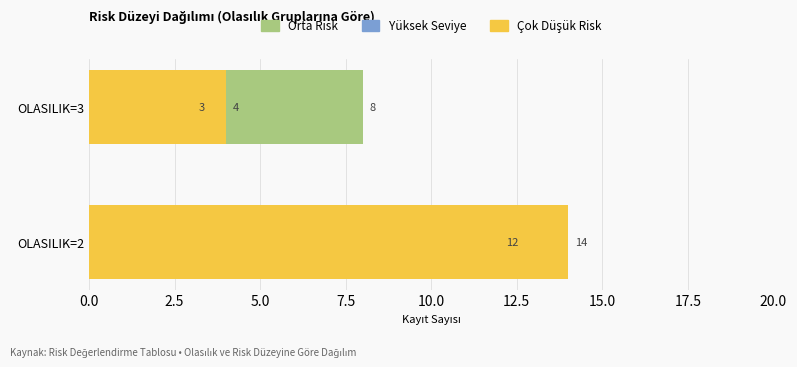

Are the bars horizontal?

Yes